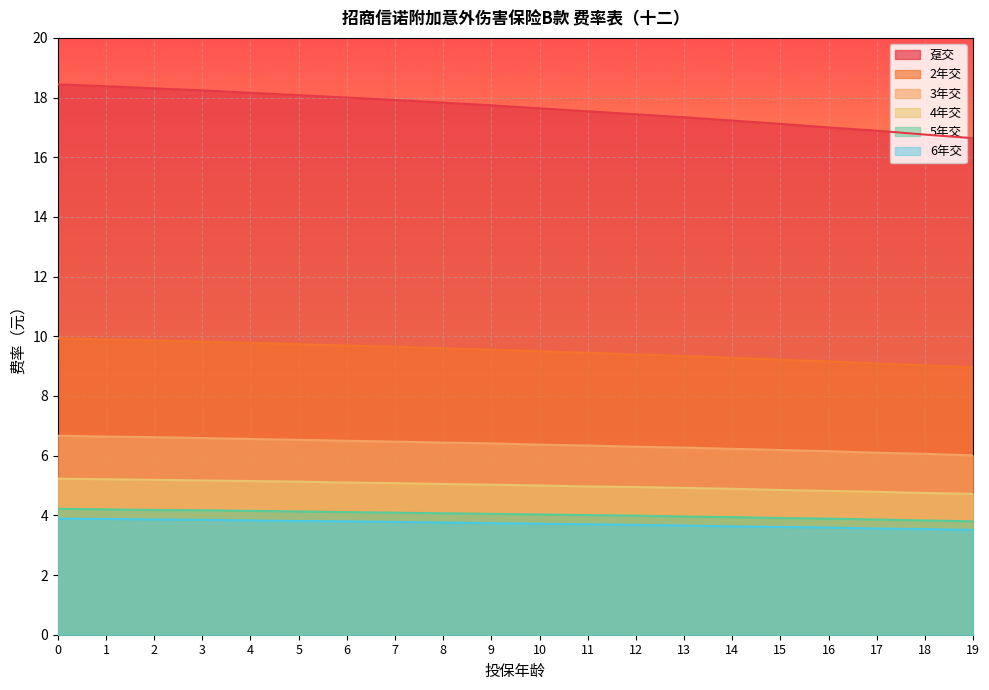

Reading left to right, extract all data points from this chart.

趸交: 18.4	18.4	18.3	18.2	18.2	18.1	18.0	17.9	17.8	17.7	17.6	17.5	17.4	17.3	17.2	17.1	17.0	16.9	16.8	16.6
2年交: 9.9	9.9	9.9	9.8	9.8	9.7	9.7	9.7	9.6	9.6	9.5	9.4	9.4	9.3	9.3	9.2	9.2	9.1	9.0	9.0
3年交: 6.7	6.6	6.6	6.6	6.6	6.5	6.5	6.5	6.4	6.4	6.4	6.3	6.3	6.3	6.2	6.2	6.2	6.1	6.1	6.0
4年交: 5.2	5.2	5.2	5.2	5.2	5.1	5.1	5.1	5.0	5.0	5.0	5.0	5.0	4.9	4.9	4.8	4.8	4.8	4.8	4.7
5年交: 4.2	4.2	4.2	4.2	4.2	4.1	4.1	4.1	4.1	4.0	4.0	4.0	4.0	4.0	3.9	3.9	3.9	3.9	3.8	3.8
6年交: 3.9	3.9	3.9	3.9	3.8	3.8	3.8	3.8	3.8	3.7	3.7	3.7	3.7	3.7	3.6	3.6	3.6	3.6	3.5	3.5